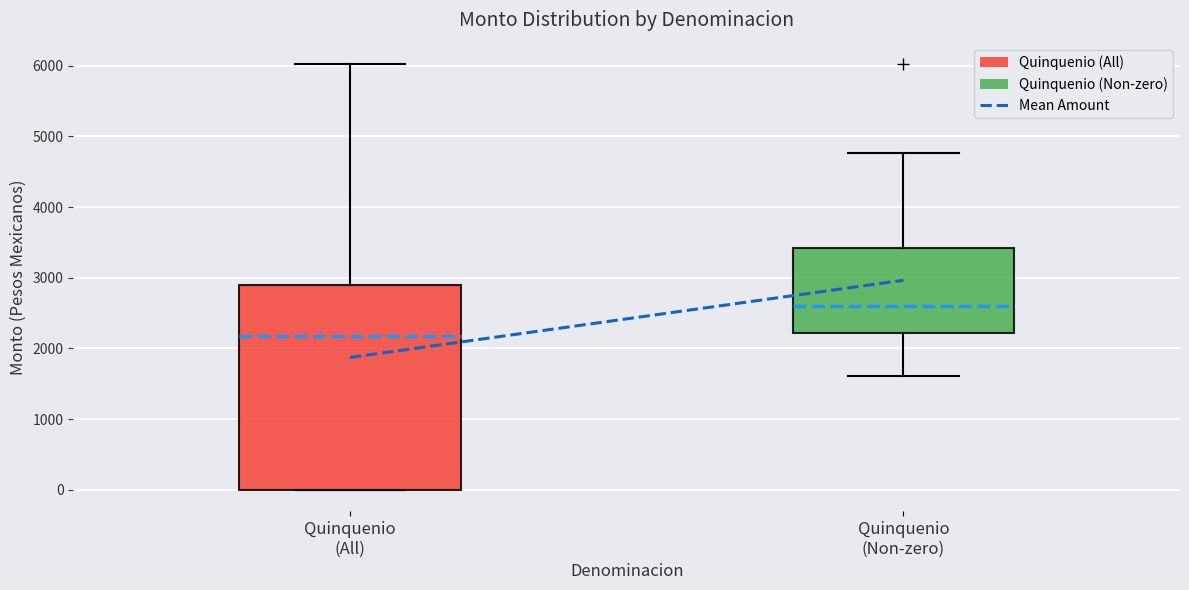

Reading left to right, read every box against the y-axis: the position of its median line, the range the box covers, and the ends of its whiskers. The values are not printed on the chart, so give them approximately, as read against the axis.

Quinquenio (All): median 2200, box 0 to 2900, whiskers 0 to 6000
Quinquenio (Non-zero): median 2600, box 2200 to 3400, whiskers 1600 to 4800